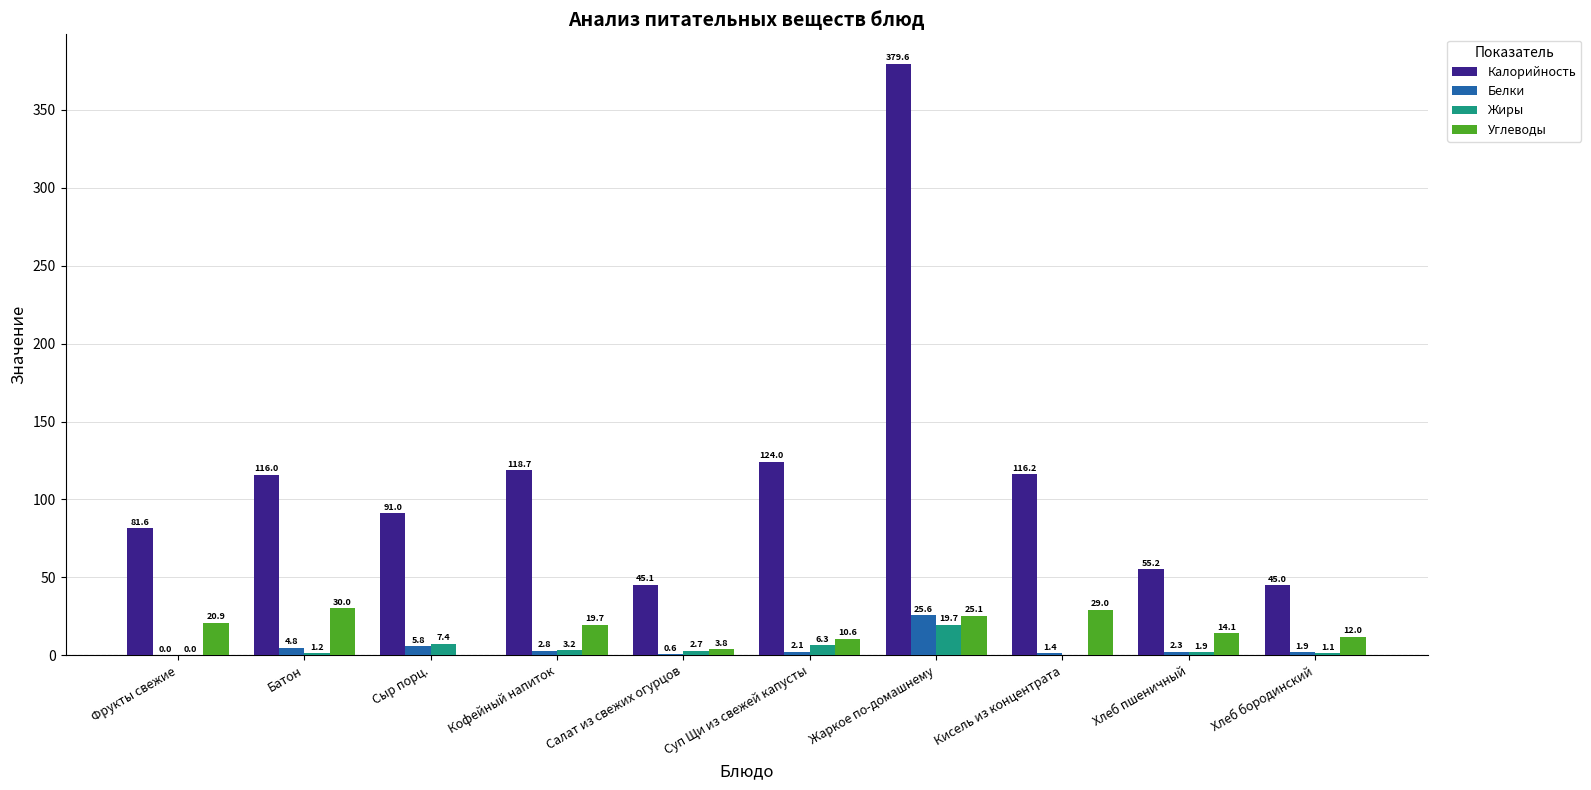

Which series has the largest total across all categories?

Калорийность